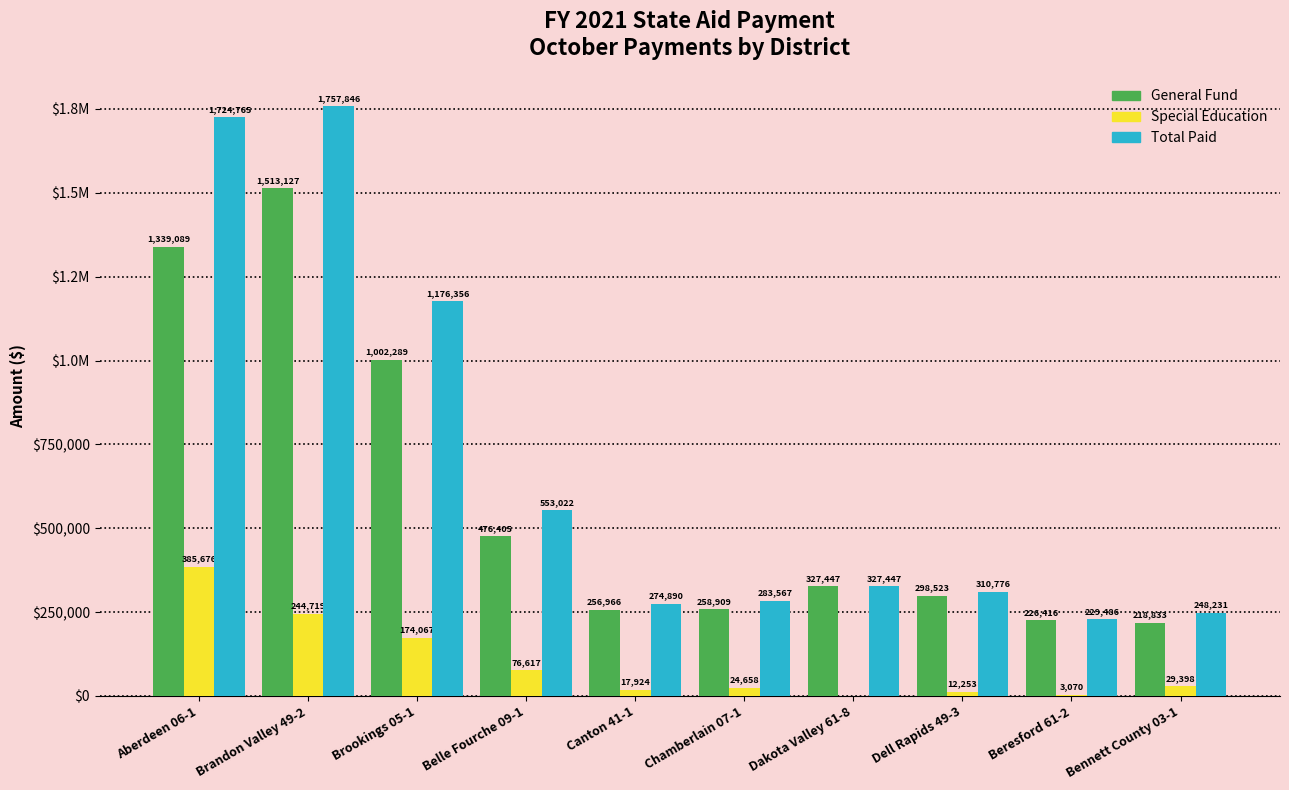

Between Dakota Valley 61-8 and Dell Rapids 49-3, which series saw the biggest shift?

General Fund